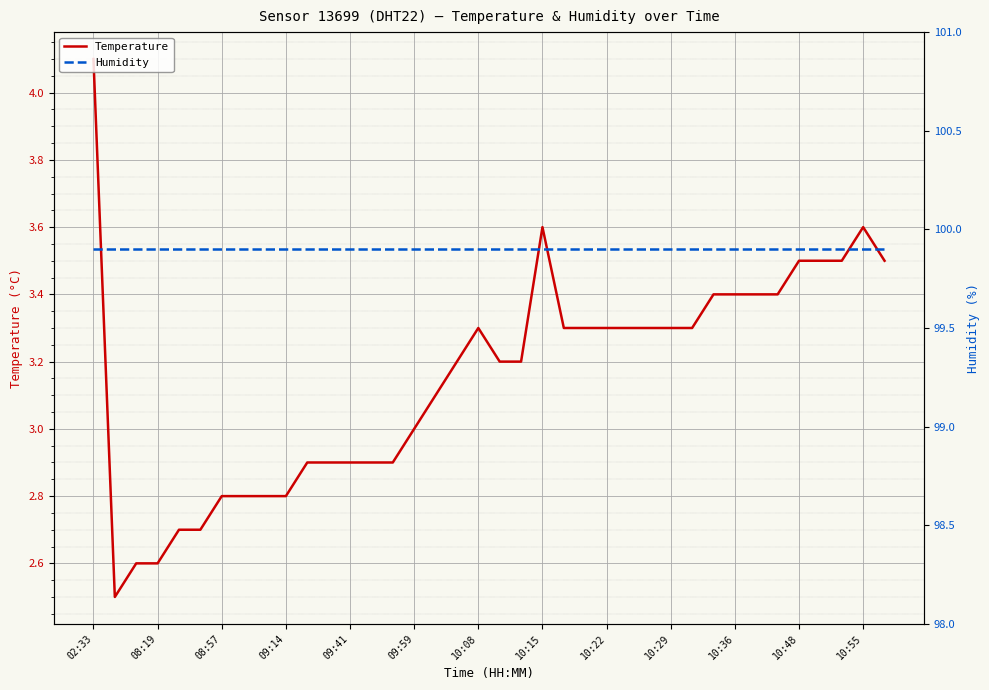

Which series changed the most between 17 and 20?

Temperature